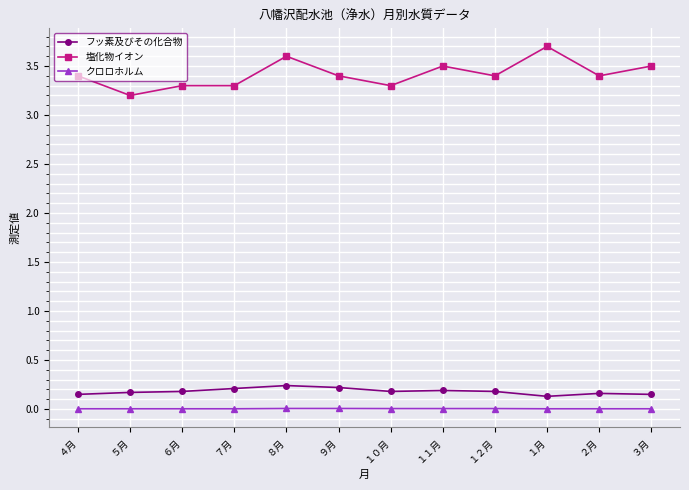

Does the chart display data point markers on the line(s)?

Yes